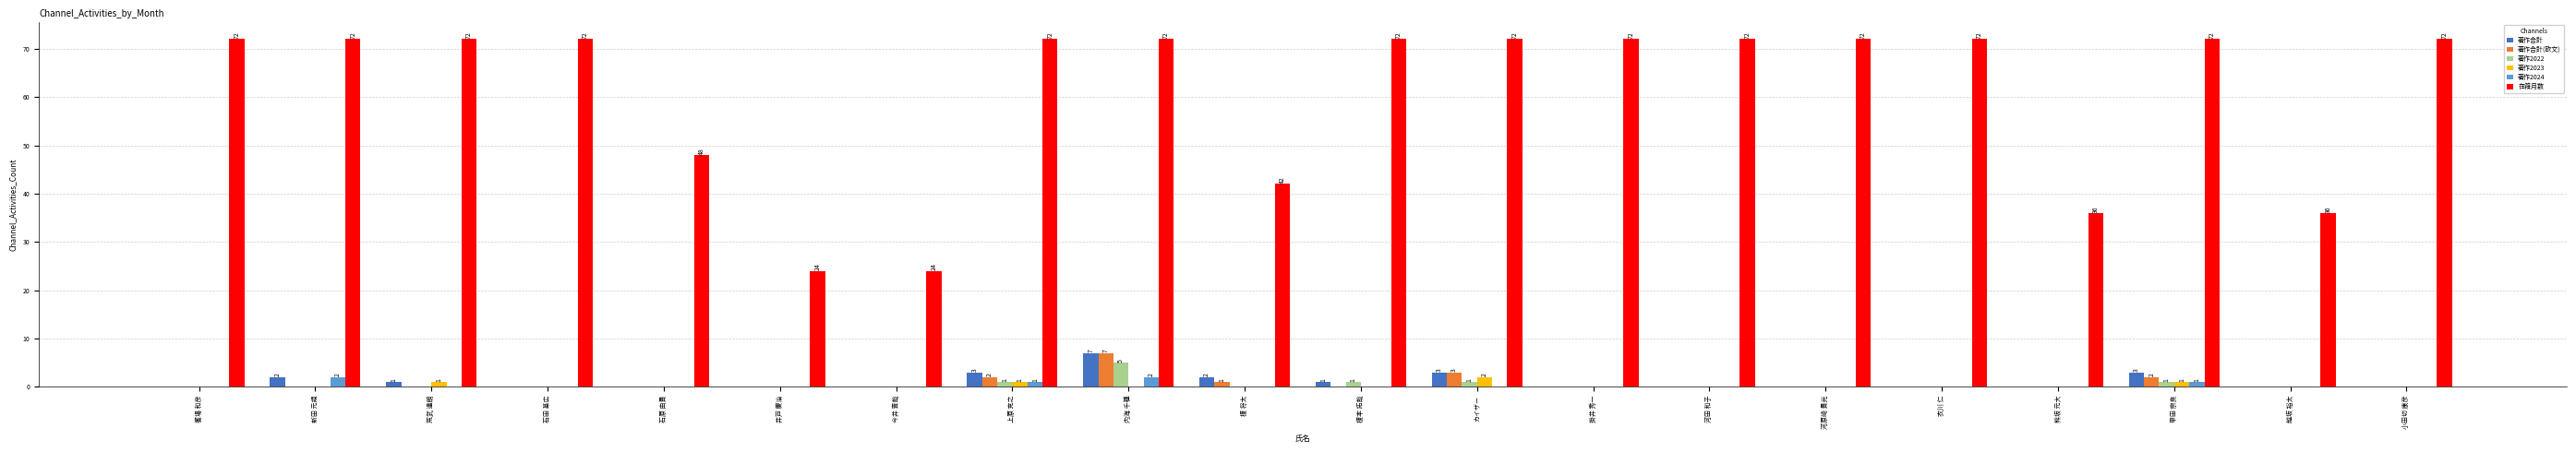

Reading right to left, extract all data points from this chart.

著作合計: 0	0	3	0	0	0	0	0	3	1	2	7	3	0	0	0	0	1	2	0
著作合計(欧文): 0	0	2	0	0	0	0	0	3	0	1	7	2	0	0	0	0	0	0	0
著作2022: 0	0	1	0	0	0	0	0	1	1	0	5	1	0	0	0	0	0	0	0
著作2023: 0	0	1	0	0	0	0	0	2	0	0	0	1	0	0	0	0	1	0	0
著作2024: 0	0	1	0	0	0	0	0	0	0	0	2	1	0	0	0	0	0	2	0
在籍月数: 72	36	72	36	72	72	72	72	72	72	42	72	72	24	24	48	72	72	72	72